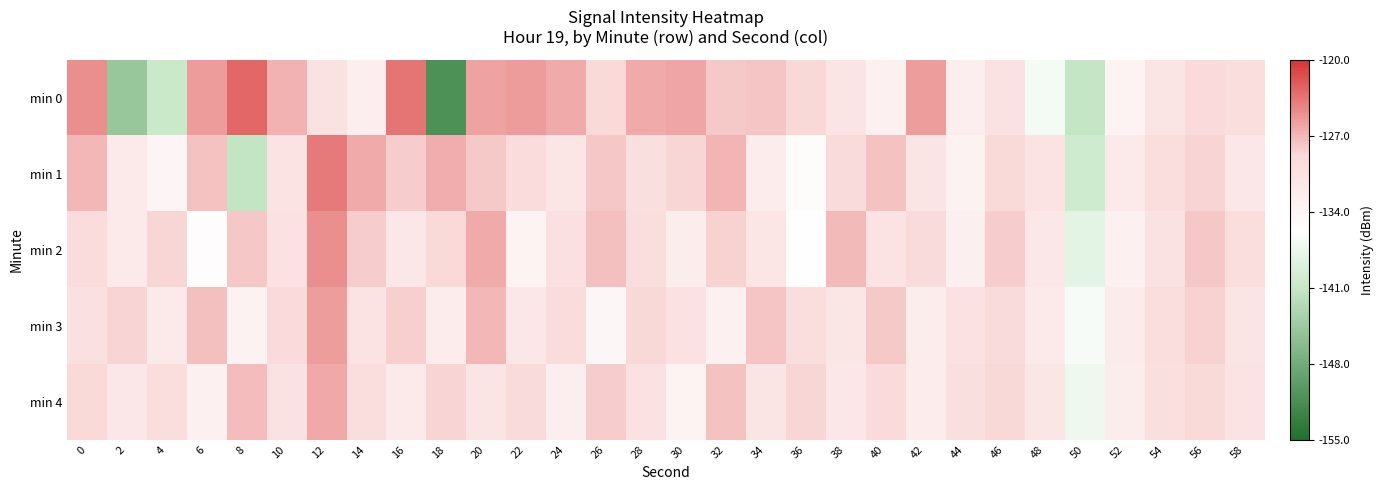

Reading left to right, transcribe all the data shown in this chart.

min 0: 0=-124.9	2=-144.8	4=-140.7	6=-125.6	8=-122.8	10=-126.8	12=-130.5	14=-132.8	16=-123.5	18=-151.1	20=-125.9	22=-125.5	24=-126.4	26=-129.0	28=-126.4	30=-126.1	32=-127.9	34=-127.7	36=-128.9	38=-130.8	40=-133.1	42=-125.7	44=-132.8	46=-130.6	48=-136.8	50=-141.1	52=-133.6	54=-130.9	56=-129.1	58=-129.8
min 1: 0=-127.1	2=-131.8	4=-134.0	6=-127.6	8=-141.2	10=-130.7	12=-123.8	14=-126.4	16=-128.1	18=-126.5	20=-128.0	22=-129.5	24=-131.2	26=-127.8	28=-130.1	30=-128.7	32=-126.9	34=-132.4	36=-135.1	38=-129.3	40=-127.6	42=-131.0	44=-133.5	46=-128.9	48=-130.7	50=-140.2	52=-132.1	54=-129.8	56=-128.5	58=-131.4
min 2: 0=-129.5	2=-132.1	4=-128.7	6=-135.3	8=-127.9	10=-130.4	12=-124.8	14=-128.2	16=-131.6	18=-129.0	20=-126.3	22=-133.8	24=-130.2	26=-127.5	28=-129.9	30=-132.6	32=-128.4	34=-131.1	36=-135.7	38=-127.2	40=-130.8	42=-129.4	44=-132.9	46=-128.1	48=-131.5	50=-138.3	52=-133.2	54=-130.6	56=-127.8	58=-129.7
min 3: 0=-130.2	2=-128.6	4=-131.9	6=-127.4	8=-133.5	10=-129.1	12=-125.7	14=-130.8	16=-128.3	18=-132.4	20=-127.0	22=-131.6	24=-129.5	26=-134.2	28=-128.8	30=-130.5	32=-133.1	34=-127.7	36=-129.9	38=-131.3	40=-128.0	42=-132.7	44=-130.4	46=-129.2	48=-131.8	50=-136.5	52=-132.3	54=-129.6	56=-128.4	58=-130.9
min 4: 0=-128.9	2=-131.4	4=-129.7	6=-133.0	8=-127.3	10=-130.6	12=-126.2	14=-129.8	16=-132.1	18=-128.5	20=-131.0	22=-129.3	24=-132.8	26=-128.1	28=-130.4	30=-133.7	32=-127.6	34=-130.9	36=-128.7	38=-131.5	40=-129.1	42=-132.4	44=-130.0	46=-128.8	48=-131.3	50=-137.1	52=-132.6	54=-130.1	56=-128.9	58=-130.7